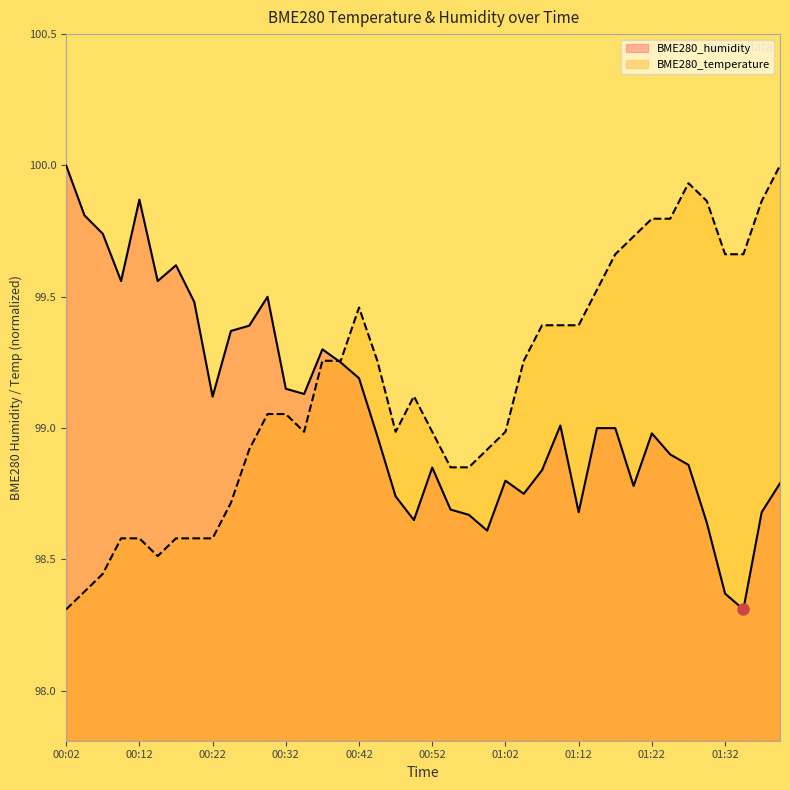

The BME280_humidity series shows 68.3 at 01:05. True or false?

False